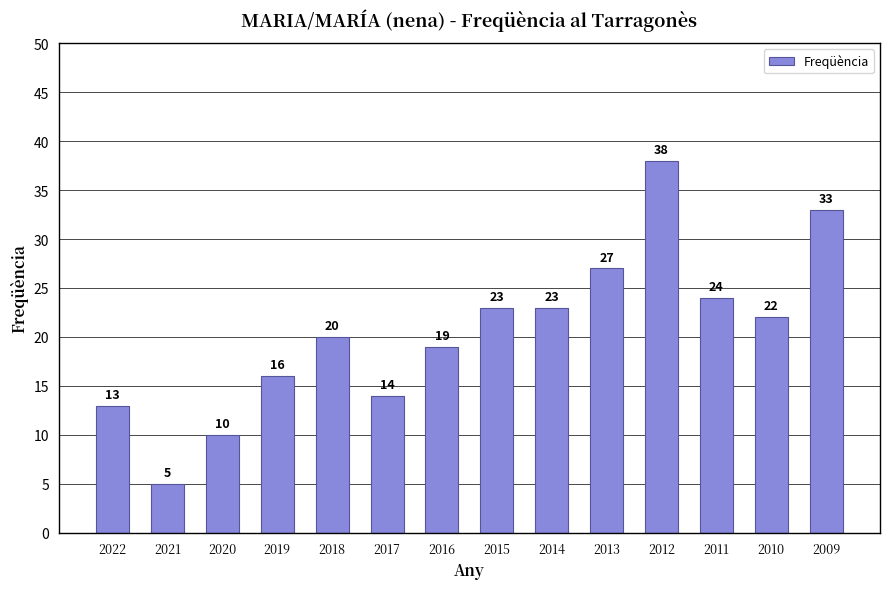

What is the sum of the values at 2010 and 2018?

42